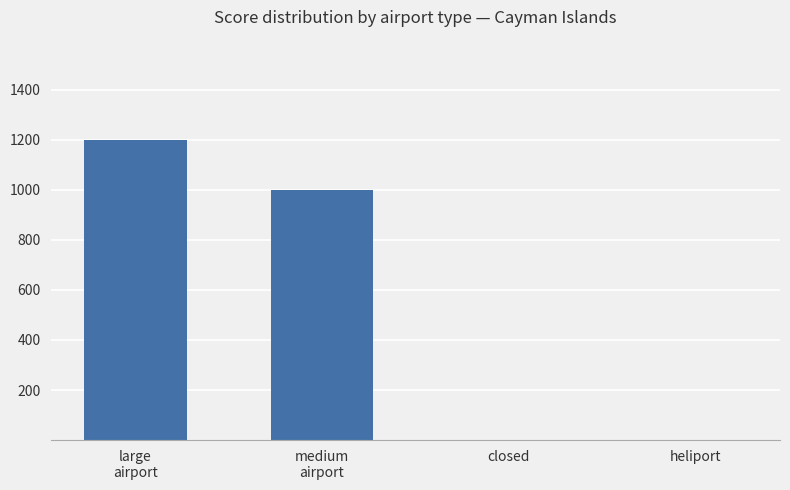

What is the greatest value displayed?

1200